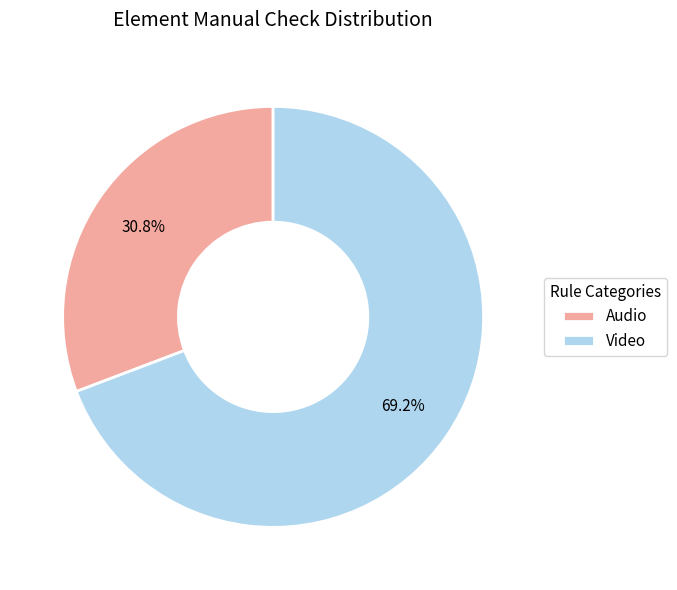

Rank the categories by value from highest to lowest.

Video, Audio